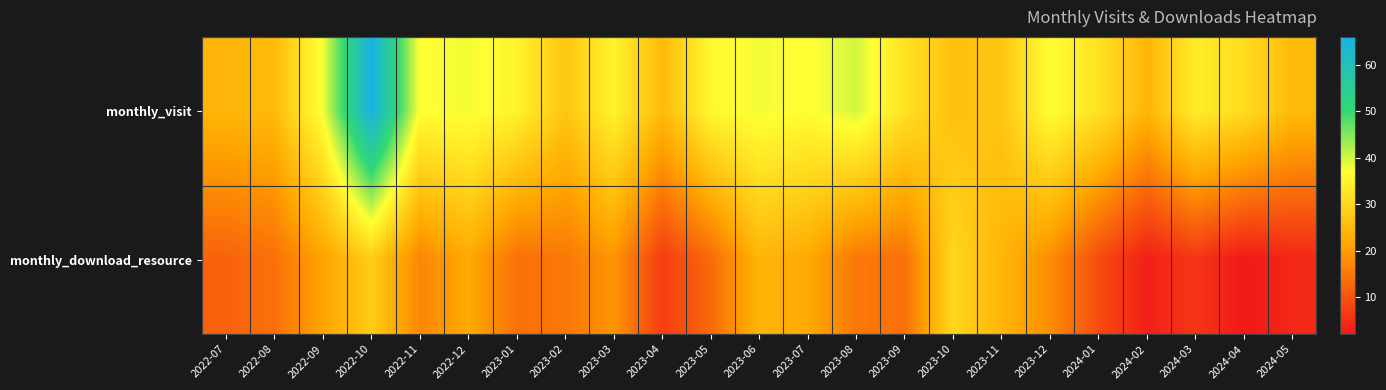

At which category is the sum across all series the highest?

2022-10